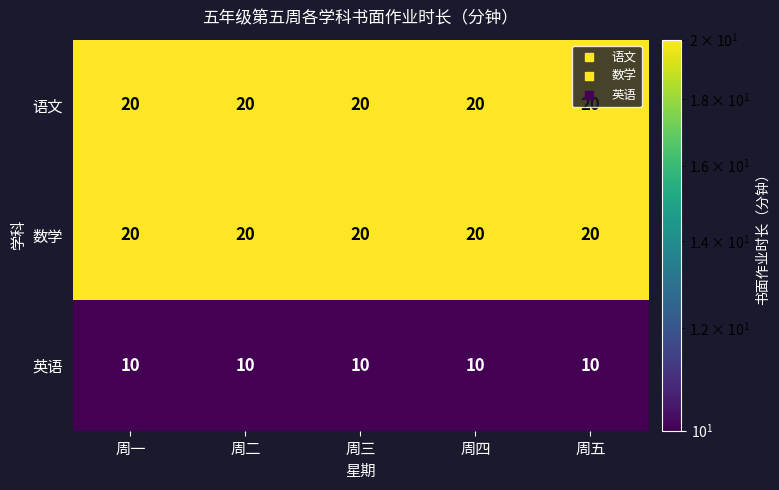

True or false: 英语 has a value of 10 at 周二.

True